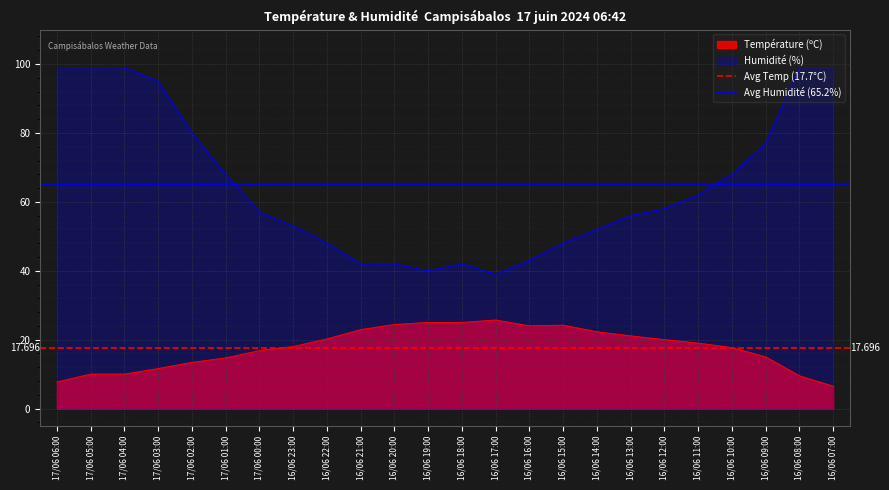

Is it true that Avg Temp (17.7°C) equals 17.7 at 17/06 05:00?

True